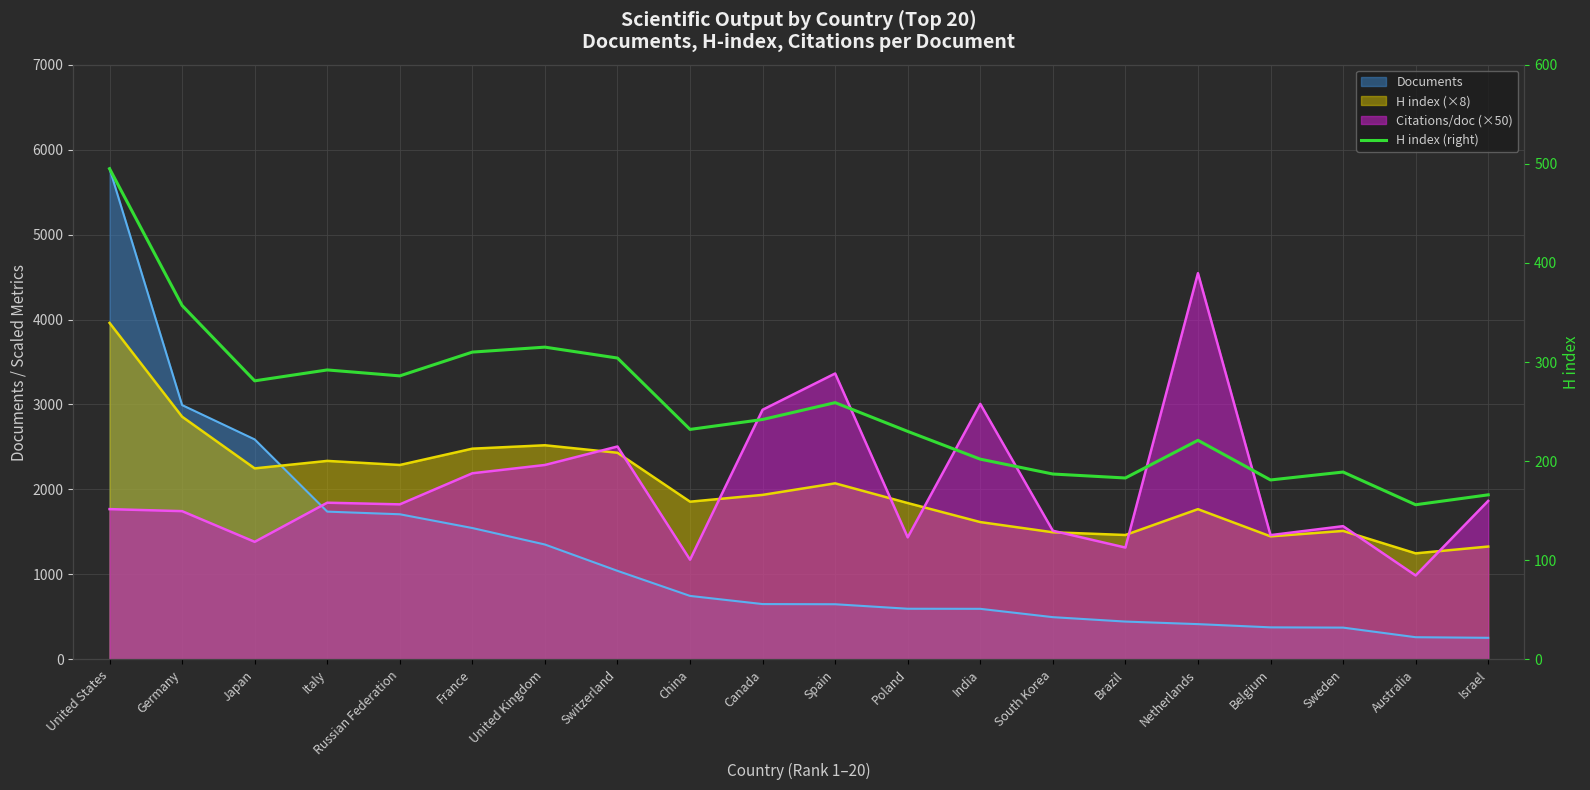

At which category does the chart reach its peak across all series?

United States